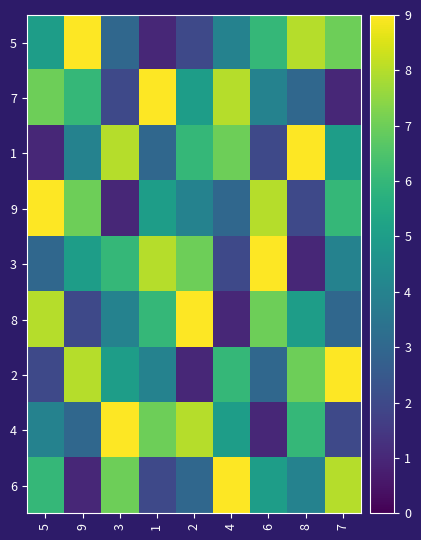

Reading left to right, transcribe all the data shown in this chart.

5: 5=5	9=9	3=3	1=1	2=2	4=4	6=6	8=8	7=7
7: 5=7	9=6	3=2	1=9	2=5	4=8	6=4	8=3	7=1
1: 5=1	9=4	3=8	1=3	2=6	4=7	6=2	8=9	7=5
9: 5=9	9=7	3=1	1=5	2=4	4=3	6=8	8=2	7=6
3: 5=3	9=5	3=6	1=8	2=7	4=2	6=9	8=1	7=4
8: 5=8	9=2	3=4	1=6	2=9	4=1	6=7	8=5	7=3
2: 5=2	9=8	3=5	1=4	2=1	4=6	6=3	8=7	7=9
4: 5=4	9=3	3=9	1=7	2=8	4=5	6=1	8=6	7=2
6: 5=6	9=1	3=7	1=2	2=3	4=9	6=5	8=4	7=8